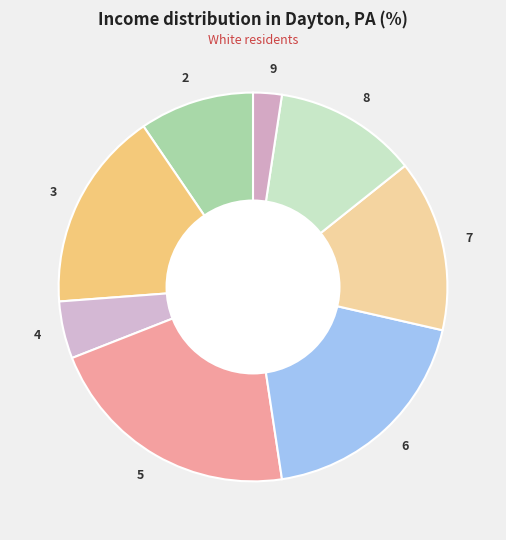

True or false: 9 accounts for 2% of the total.

True